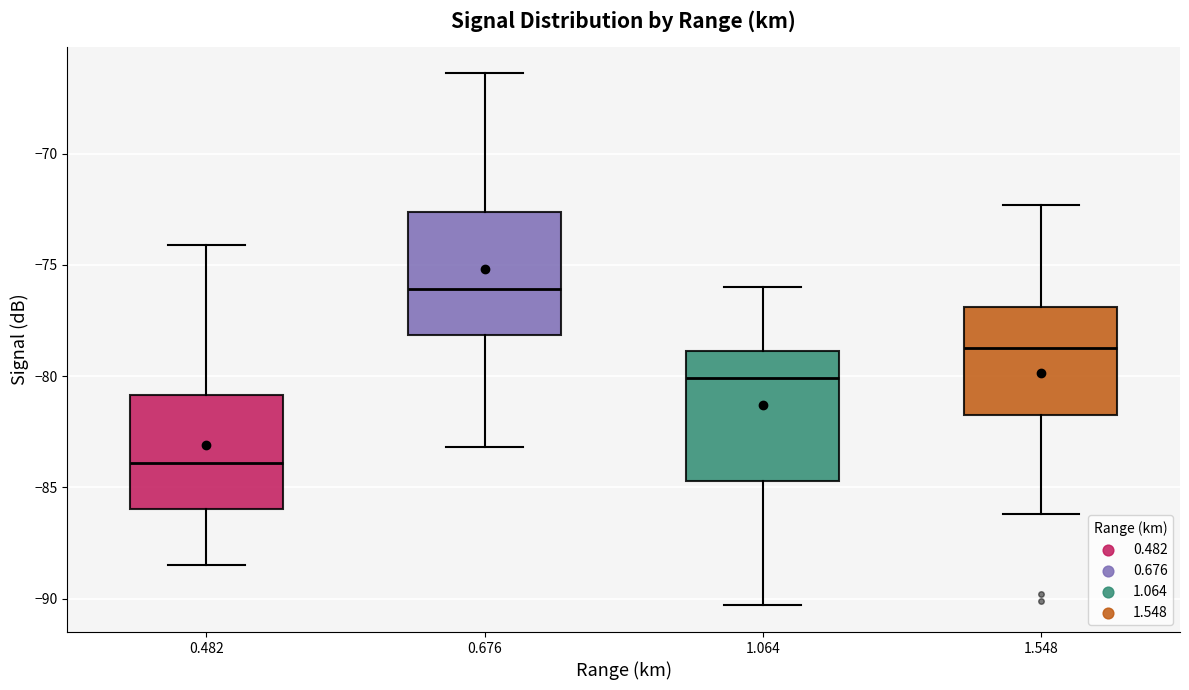

Reading left to right, read every box against the y-axis: the position of its median line, the range the box covers, and the ends of its whiskers. The values are not printed on the chart, so give them approximately, as read against the axis.

0.482: median -84.0, box -86.0 to -81.0, whiskers -88.5 to -74.0
0.676: median -76.0, box -78.0 to -72.5, whiskers -83.0 to -66.5
1.064: median -80.0, box -84.5 to -79.0, whiskers -90.5 to -76.0
1.548: median -78.5, box -81.5 to -77.0, whiskers -86.0 to -72.5